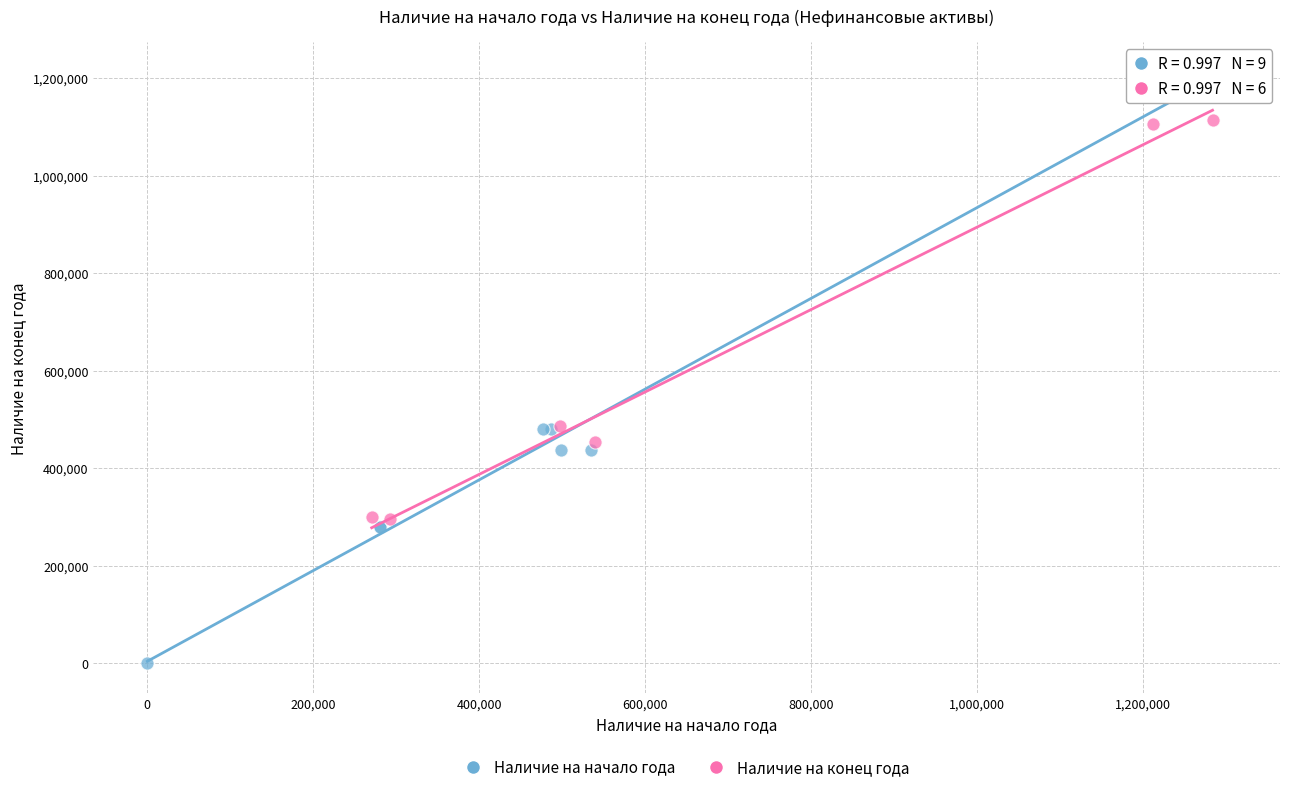

Which series has the largest Y range (max minus min)?

Наличие на начало года